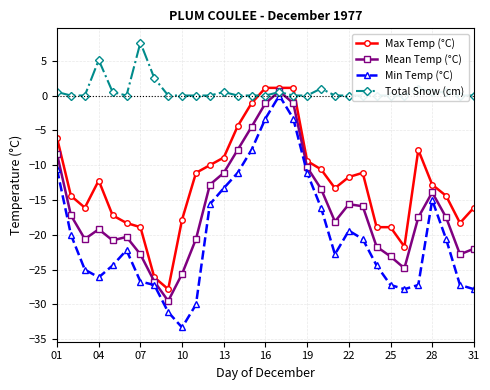

At which label does Min Temp (°C) reach its minimum?

10